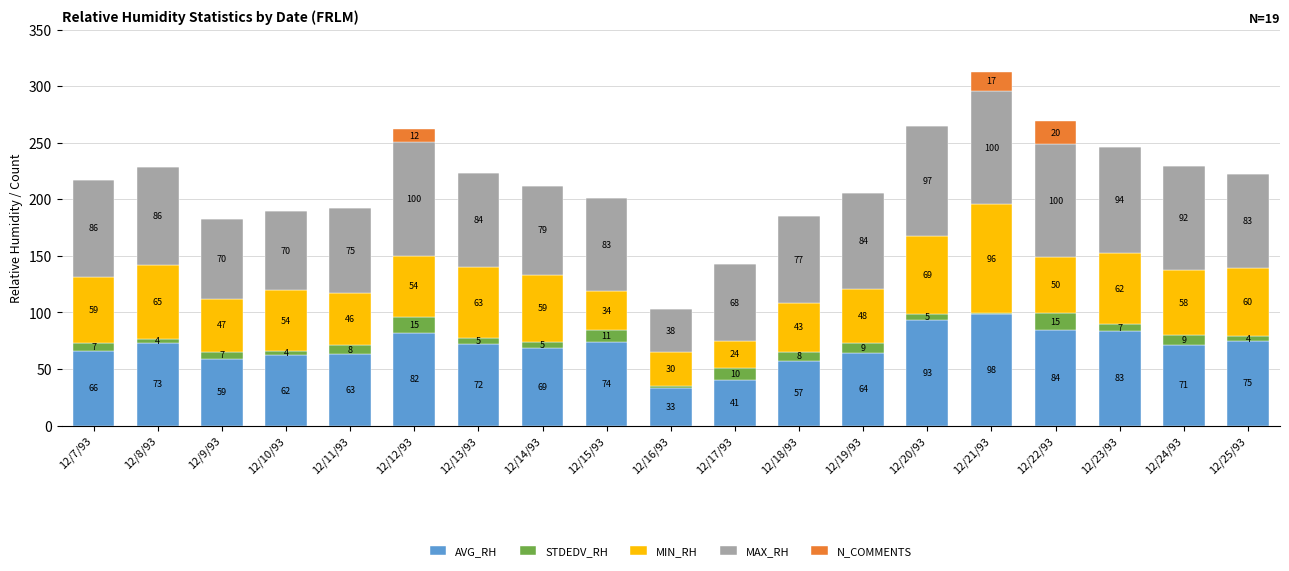

At which category is the sum across all series the highest?

12/21/93